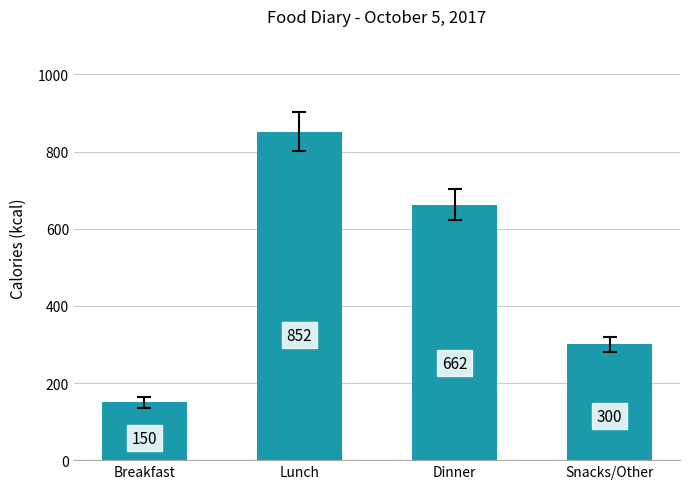

What is the smallest value displayed?

150